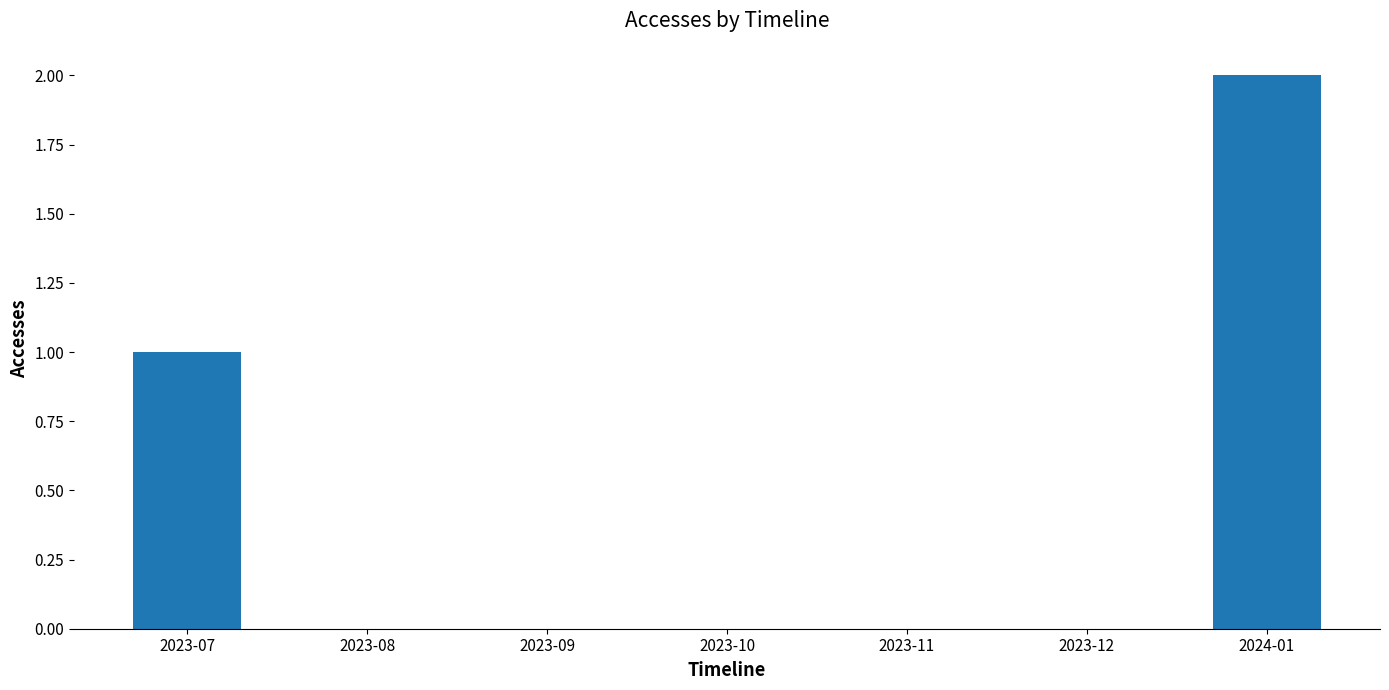

Does the chart contain stacked bars?

No